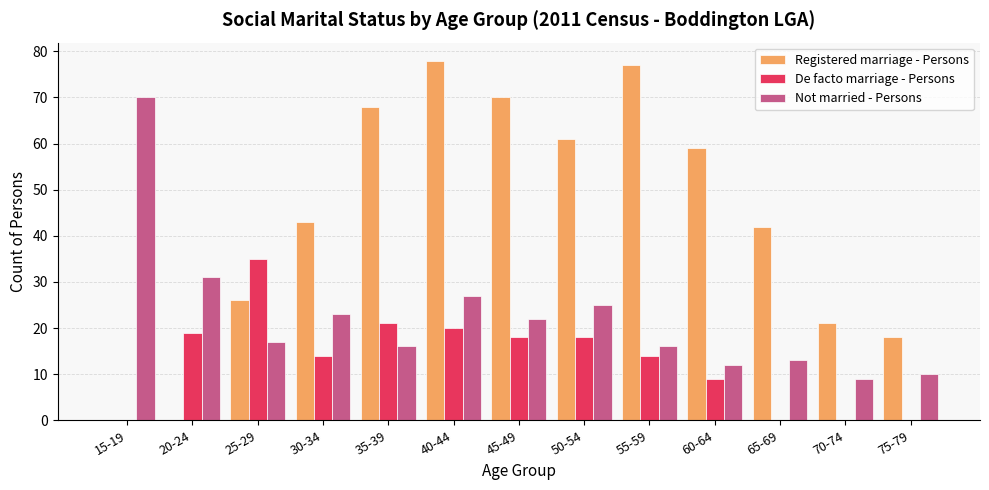

Which series has the largest total across all categories?

Registered marriage - Persons